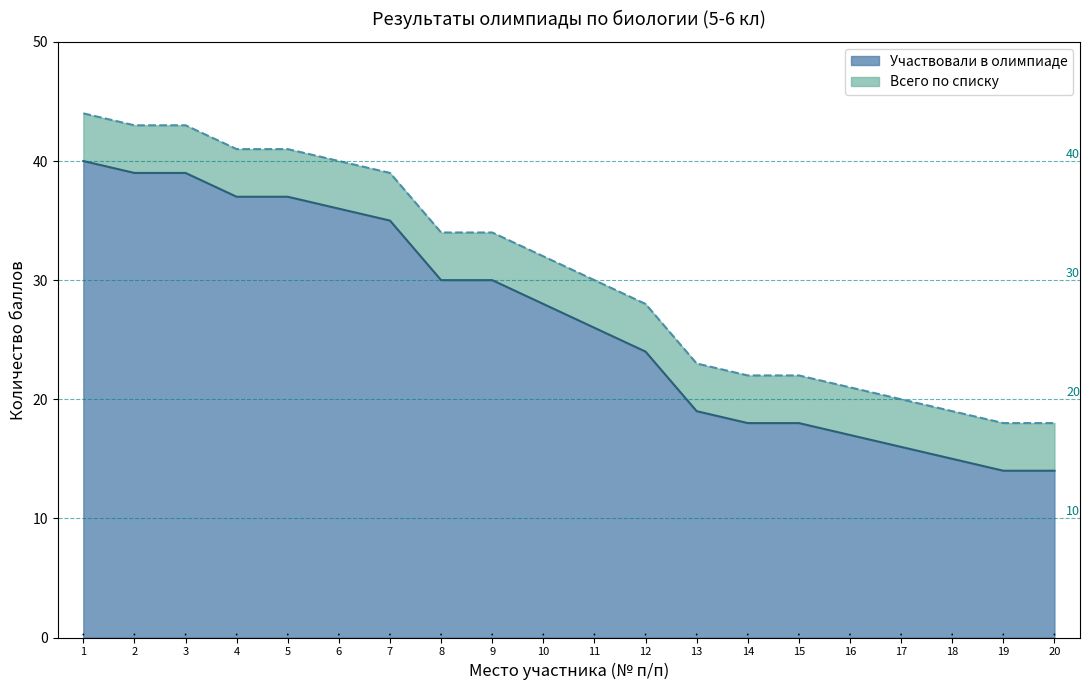

The Участвовали в олимпиаде series shows 18 at 15. True or false?

True